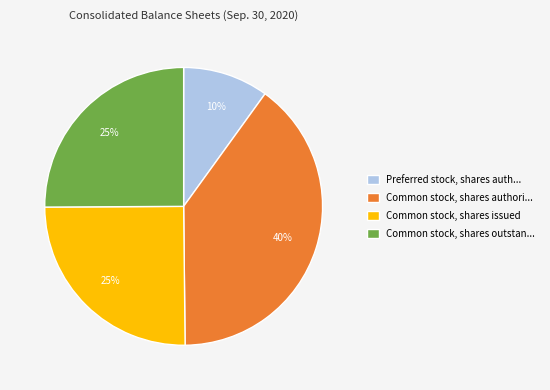

Is there a majority slice in this chart?

No